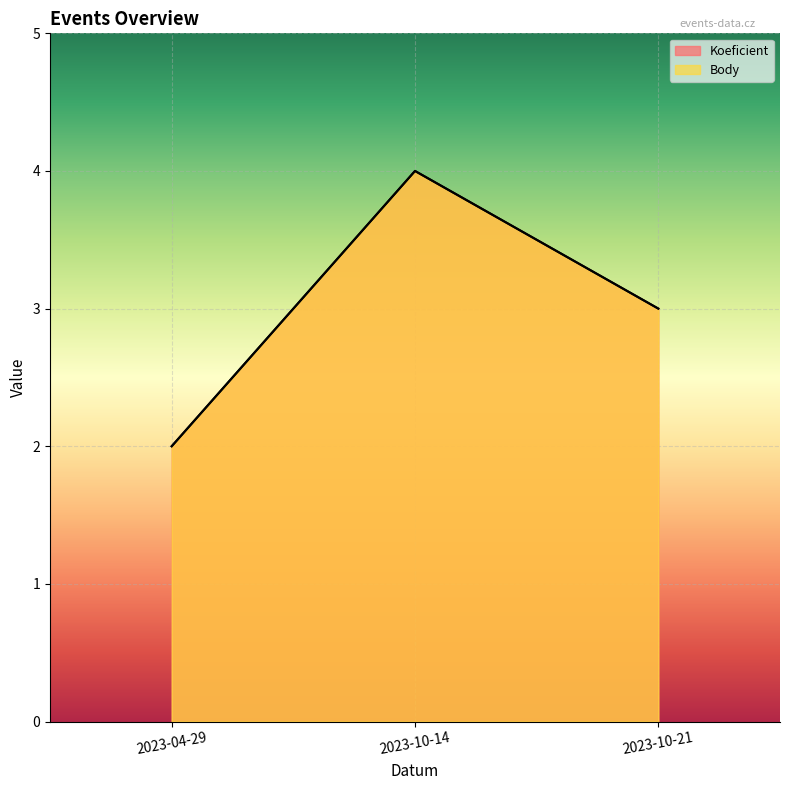

List the labels in order of Koeficient value, smallest first.

2023-04-29, 2023-10-21, 2023-10-14